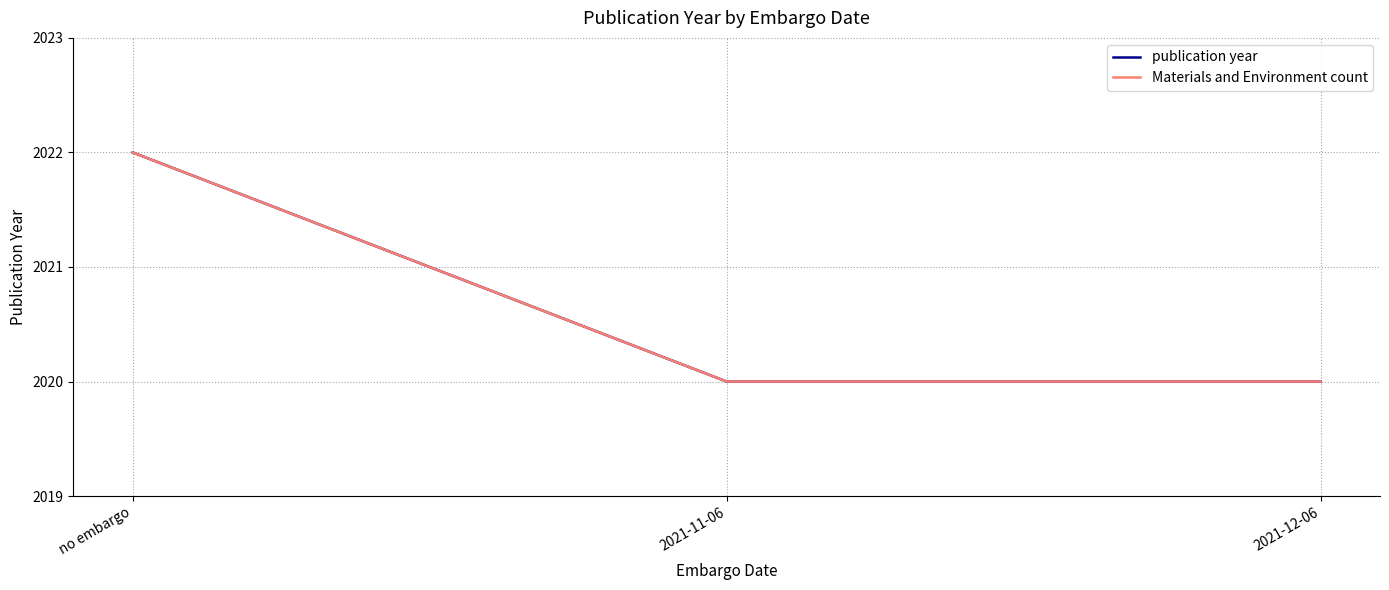

What is the label of the 2nd point from the left?

2021-11-06